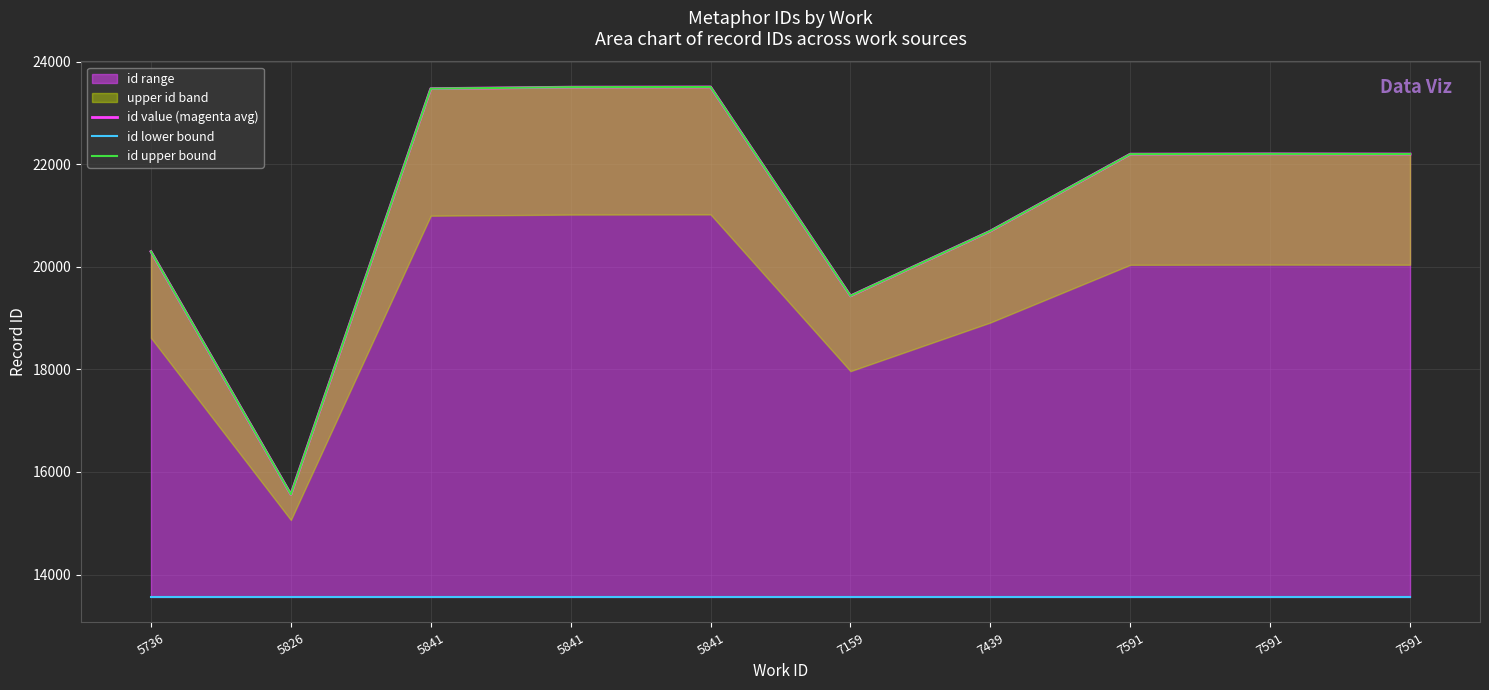

Reading left to right, what are all the values shown in this chart?

id value (magenta avg): 20298	15562	23475	23504	23508	19433	20698	22198	22203	22200
id lower bound: 13562	13562	13562	13562	13562	13562	13562	13562	13562	13562
id upper bound: 20298	15562	23475	23504	23508	19433	20698	22198	22203	22200